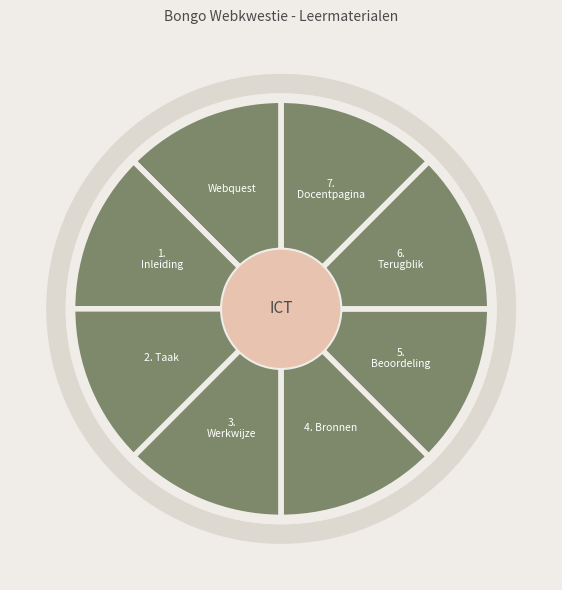

Is there any slice that represents more than half of the pie?

No